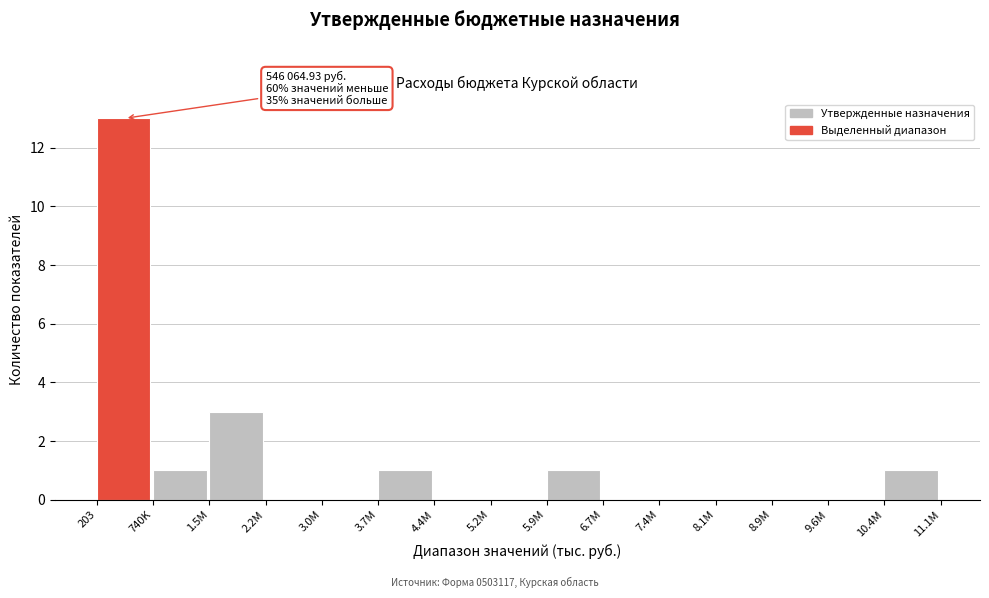

Reading left to right, transcribe all the data shown in this chart.

203=13	740K=1	1.5M=3	2.2M=0	3.0M=0	3.7M=1	4.4M=0	5.2M=0	5.9M=1	6.7M=0	7.4M=0	8.1M=0	8.9M=0	9.6M=0	10.4M=1